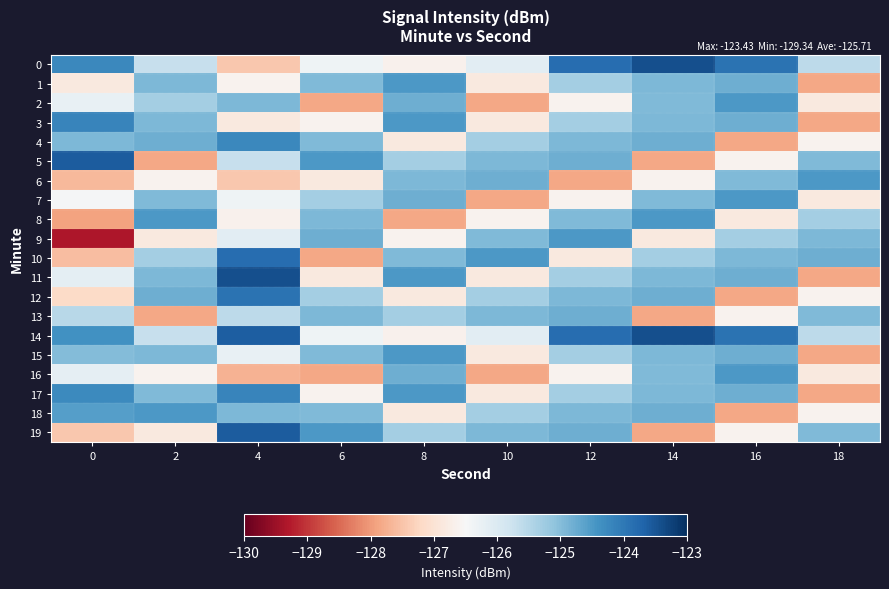

Reading right to left, list all the values displayed in this chart.

0: 18=-125.6	16=-123.9	14=-123.4	12=-123.8	10=-126.1	8=-126.7	6=-126.4	4=-127.4	2=-125.7	0=-124.3
1: 18=-127.8	16=-124.8	14=-124.9	12=-125.3	10=-126.8	8=-124.5	6=-124.9	4=-126.6	2=-124.9	0=-126.8
2: 18=-126.8	16=-124.5	14=-124.9	12=-126.6	10=-127.8	8=-124.8	6=-127.8	4=-124.9	2=-125.3	0=-126.2
3: 18=-127.8	16=-124.8	14=-124.9	12=-125.3	10=-126.8	8=-124.5	6=-126.6	4=-126.8	2=-124.9	0=-124.2
4: 18=-126.6	16=-127.8	14=-124.8	12=-124.9	10=-125.3	8=-126.8	6=-124.9	4=-124.3	2=-124.8	0=-124.9
5: 18=-124.9	16=-126.6	14=-127.8	12=-124.8	10=-124.9	8=-125.3	6=-124.5	4=-125.7	2=-127.8	0=-123.6
6: 18=-124.5	16=-124.9	14=-126.6	12=-127.8	10=-124.8	8=-124.9	6=-126.8	4=-127.4	2=-126.6	0=-127.6
7: 18=-126.8	16=-124.5	14=-124.9	12=-126.6	10=-127.8	8=-124.8	6=-125.3	4=-126.4	2=-124.9	0=-126.5
8: 18=-125.3	16=-126.8	14=-124.5	12=-124.9	10=-126.6	8=-127.8	6=-124.9	4=-126.7	2=-124.5	0=-127.9
9: 18=-124.9	16=-125.3	14=-126.8	12=-124.5	10=-124.9	8=-126.6	6=-124.8	4=-126.1	2=-126.8	0=-129.3
10: 18=-124.8	16=-124.9	14=-125.3	12=-126.8	10=-124.5	8=-124.9	6=-127.8	4=-123.8	2=-125.3	0=-127.6
11: 18=-127.8	16=-124.8	14=-124.9	12=-125.3	10=-126.8	8=-124.5	6=-126.8	4=-123.4	2=-124.9	0=-126.2
12: 18=-126.6	16=-127.8	14=-124.8	12=-124.9	10=-125.3	8=-126.8	6=-125.3	4=-123.9	2=-124.8	0=-127.2
13: 18=-124.9	16=-126.6	14=-127.8	12=-124.8	10=-124.9	8=-125.3	6=-124.9	4=-125.6	2=-127.8	0=-125.5
14: 18=-125.6	16=-123.9	14=-123.4	12=-123.8	10=-126.1	8=-126.7	6=-126.4	4=-123.6	2=-125.7	0=-124.4
15: 18=-127.8	16=-124.8	14=-124.9	12=-125.3	10=-126.8	8=-124.5	6=-124.9	4=-126.2	2=-124.9	0=-125.0
16: 18=-126.8	16=-124.5	14=-124.9	12=-126.6	10=-127.8	8=-124.8	6=-127.8	4=-127.7	2=-126.6	0=-126.2
17: 18=-127.8	16=-124.8	14=-124.9	12=-125.3	10=-126.8	8=-124.5	6=-126.6	4=-124.2	2=-124.9	0=-124.3
18: 18=-126.6	16=-127.8	14=-124.8	12=-124.9	10=-125.3	8=-126.8	6=-124.9	4=-124.9	2=-124.5	0=-124.6
19: 18=-124.9	16=-126.6	14=-127.8	12=-124.8	10=-124.9	8=-125.3	6=-124.5	4=-123.6	2=-126.8	0=-127.5